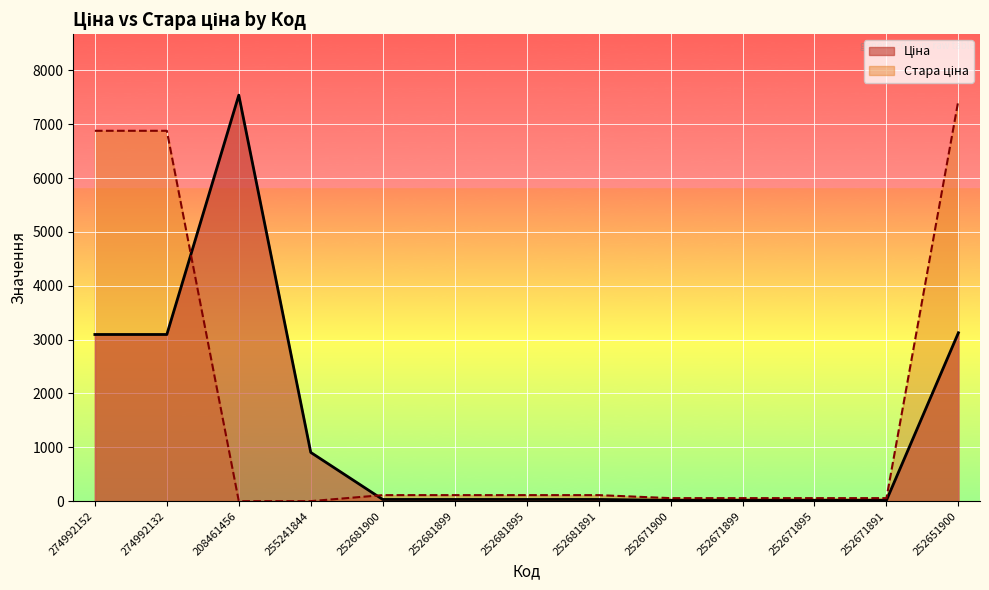

Between which two adjacent categories do Ціна and Стара ціна first intersect?

274992132 and 208461456